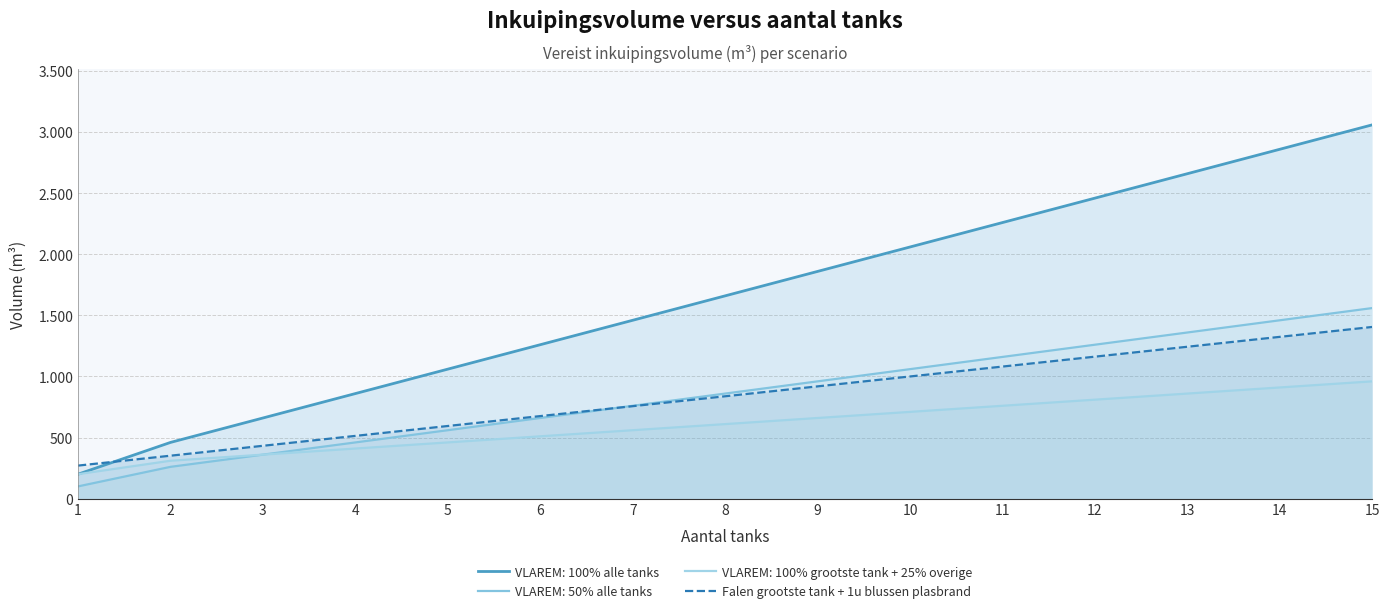

Does the chart display data point markers on the line(s)?

No